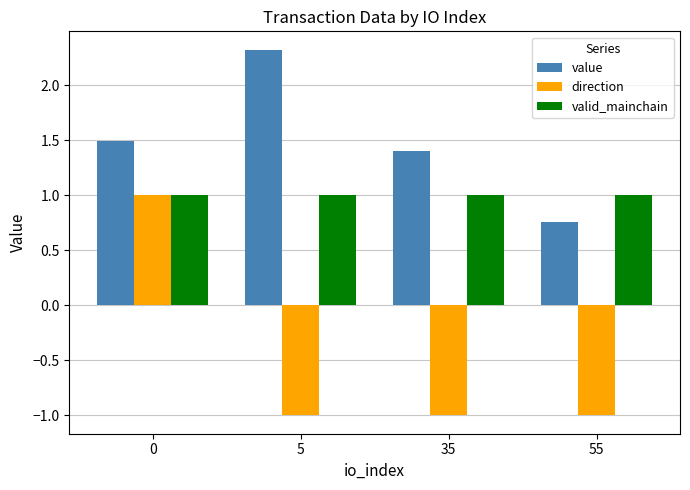

How many bars are there in total?

12